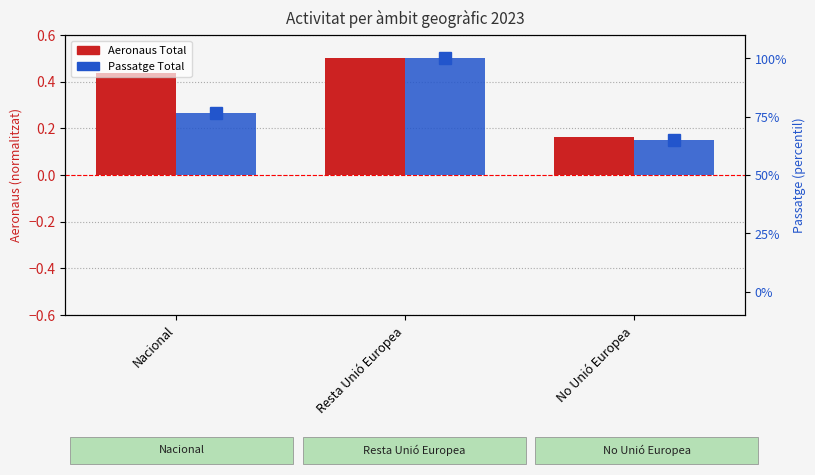

Is the value of Aeronaus Total at Resta Unió Europea greater than the value of Passatge Total at No Unió Europea?

Yes